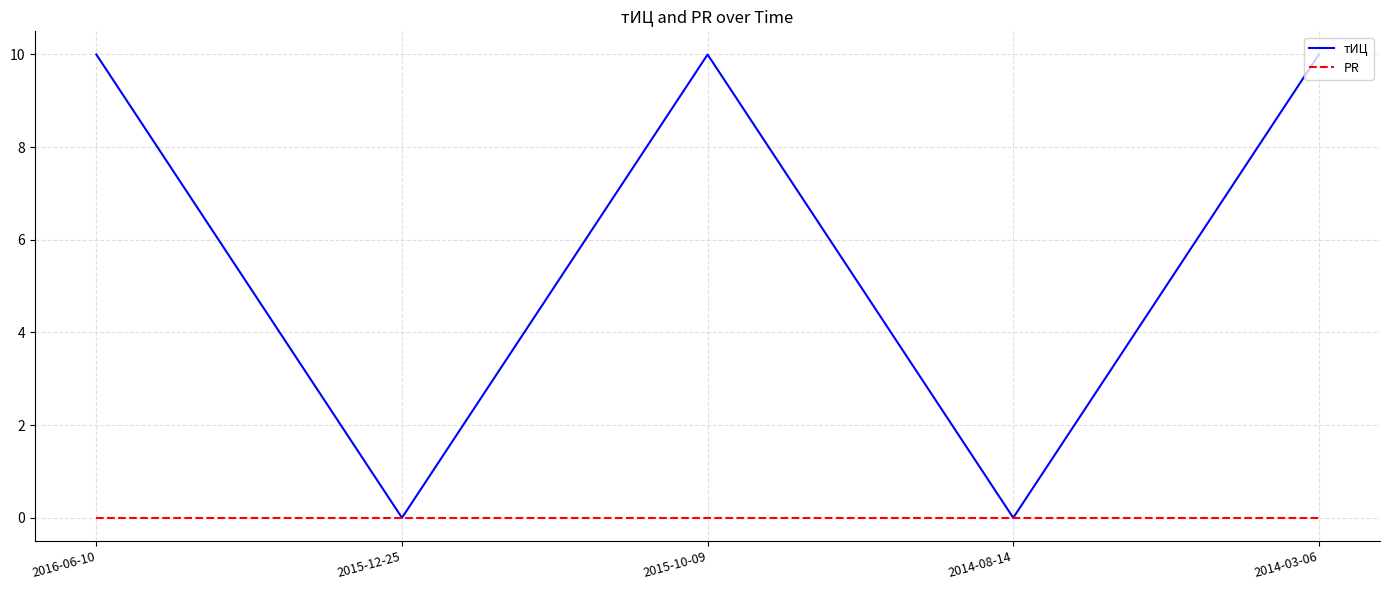

How many lines are shown in the chart?

2